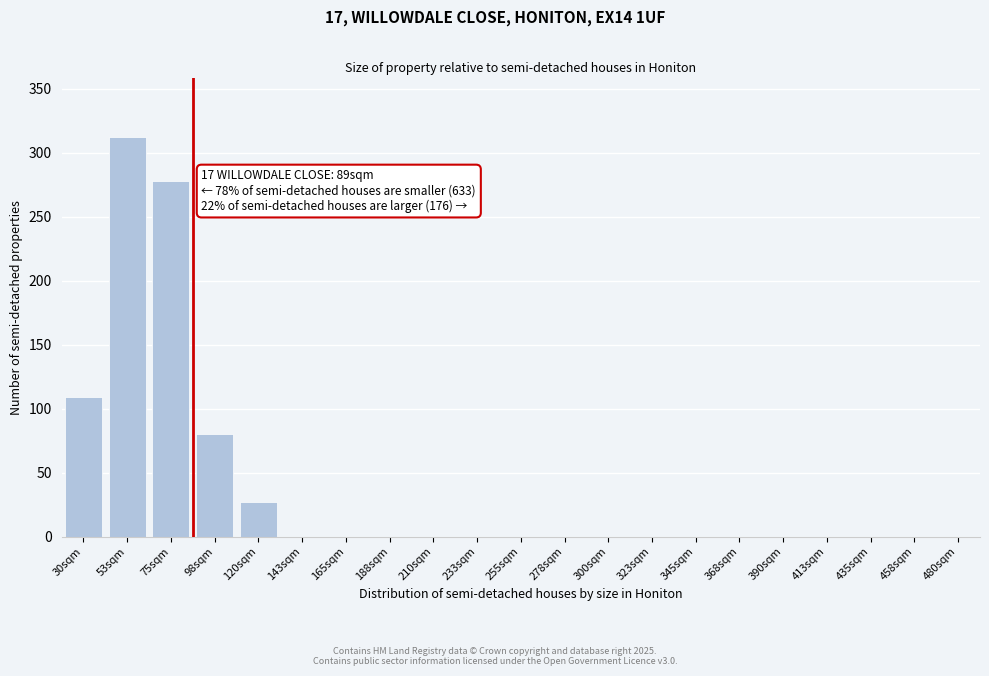

Reading left to right, list all the values displayed in this chart.

30sqm=109	53sqm=312	75sqm=278	98sqm=80	120sqm=27	143sqm=0	165sqm=0	188sqm=0	210sqm=0	233sqm=0	255sqm=0	278sqm=0	300sqm=0	323sqm=0	345sqm=0	368sqm=0	390sqm=0	413sqm=0	435sqm=0	458sqm=0	480sqm=0